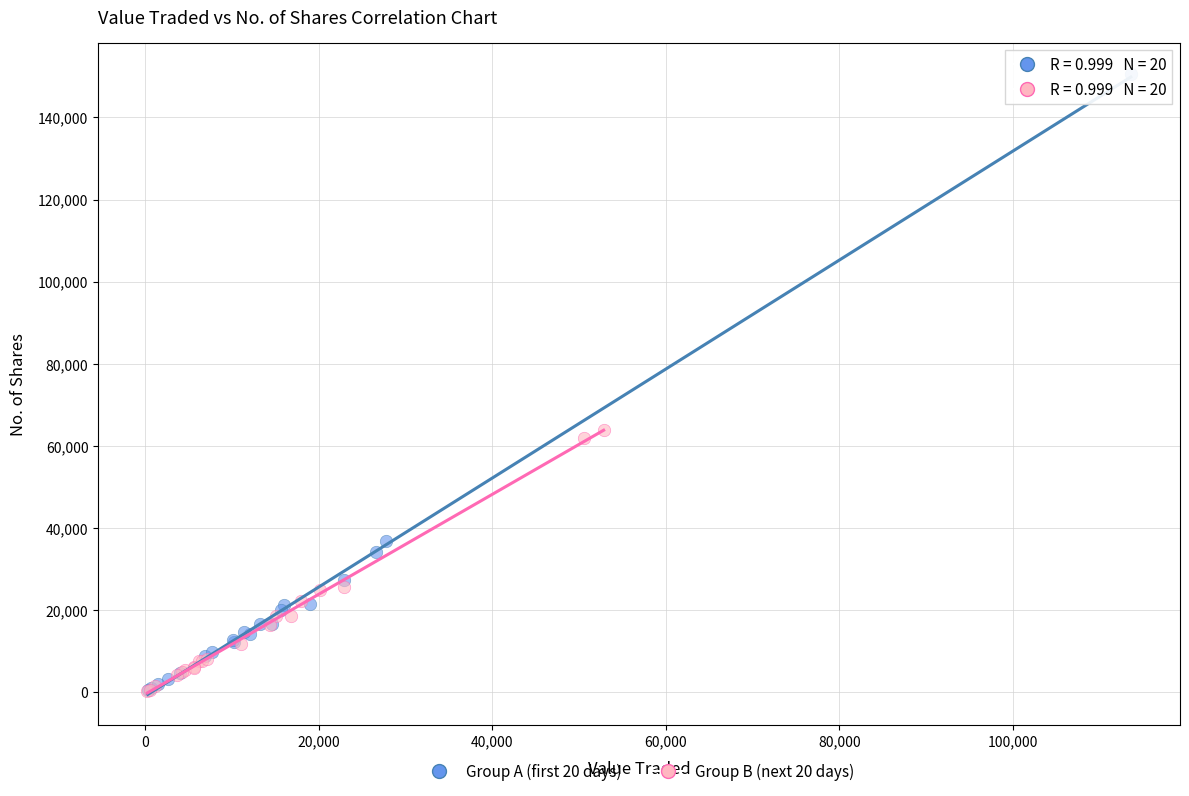

Which series has the widest spread of Y values?

Group A (first 20 days)